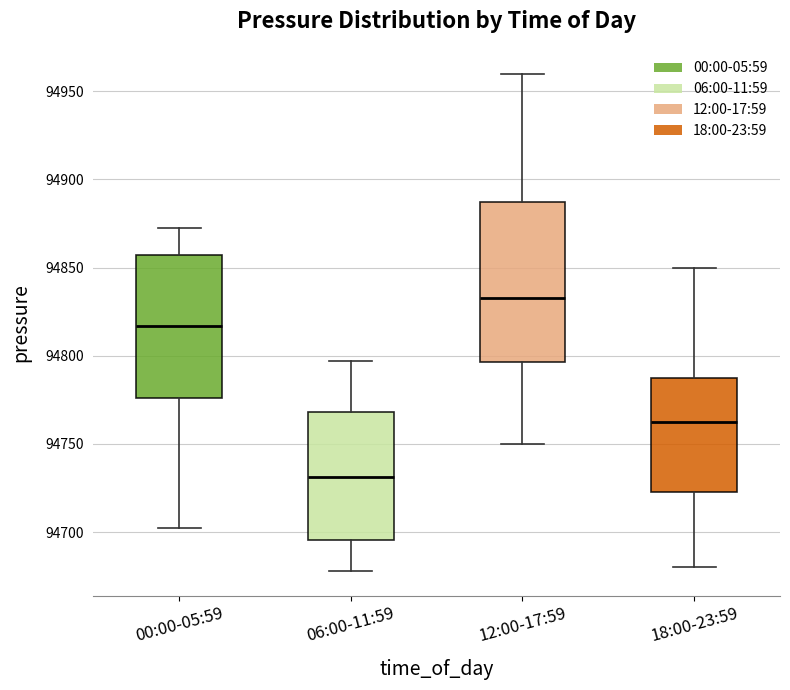

Reading left to right, read every box against the y-axis: the position of its median line, the range the box covers, and the ends of its whiskers. The values are not printed on the chart, so give them approximately, as read against the axis.

00:00-05:59: median 94815, box 94775 to 94855, whiskers 94705 to 94875
06:00-11:59: median 94730, box 94695 to 94770, whiskers 94680 to 94795
12:00-17:59: median 94835, box 94795 to 94890, whiskers 94750 to 94960
18:00-23:59: median 94765, box 94725 to 94785, whiskers 94680 to 94850